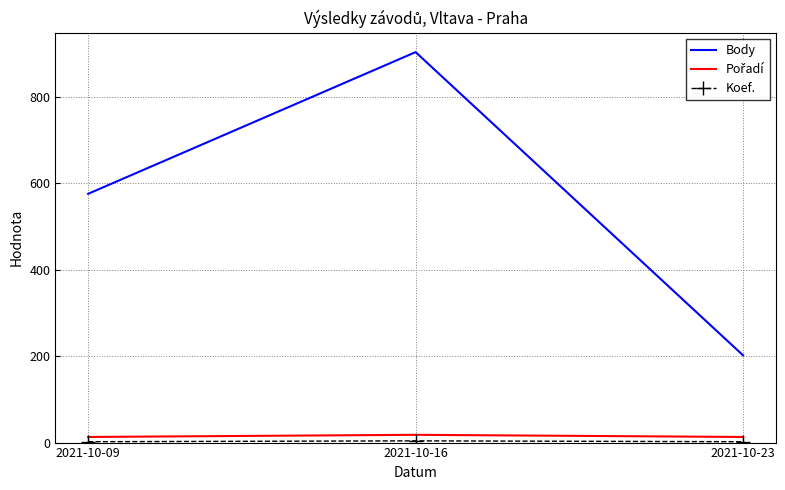

What is the difference between the maximum and minimum values in the Body series?

702